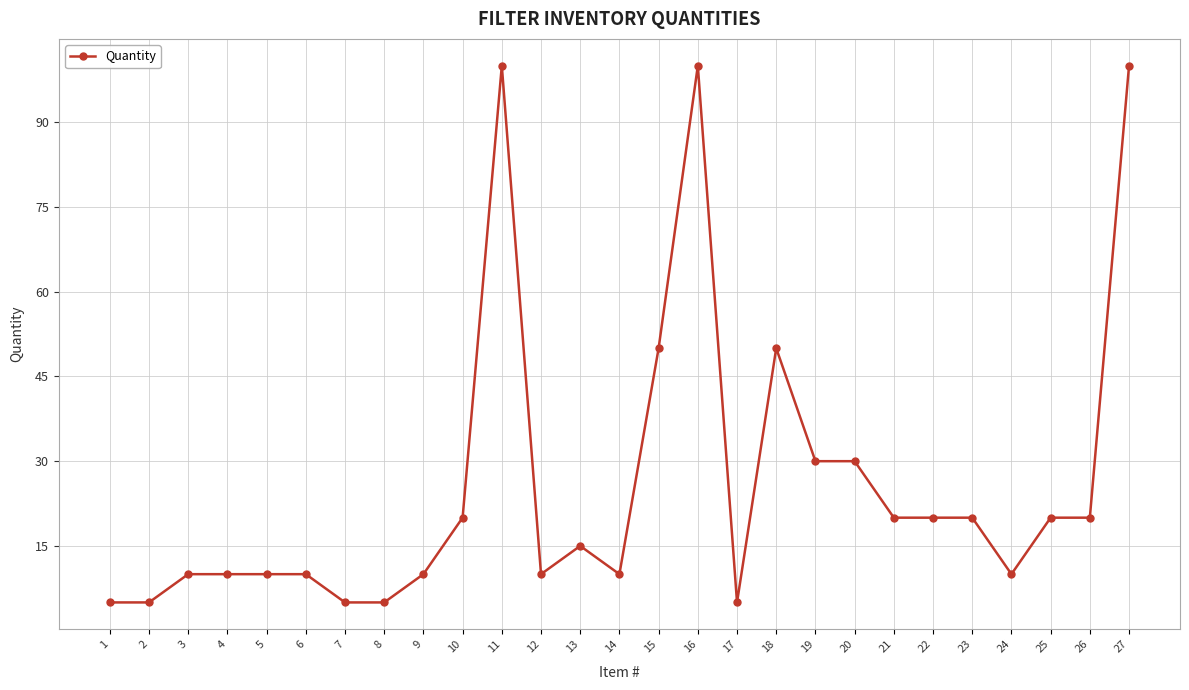

What value does the data have at 6, to the nearest 10?

10